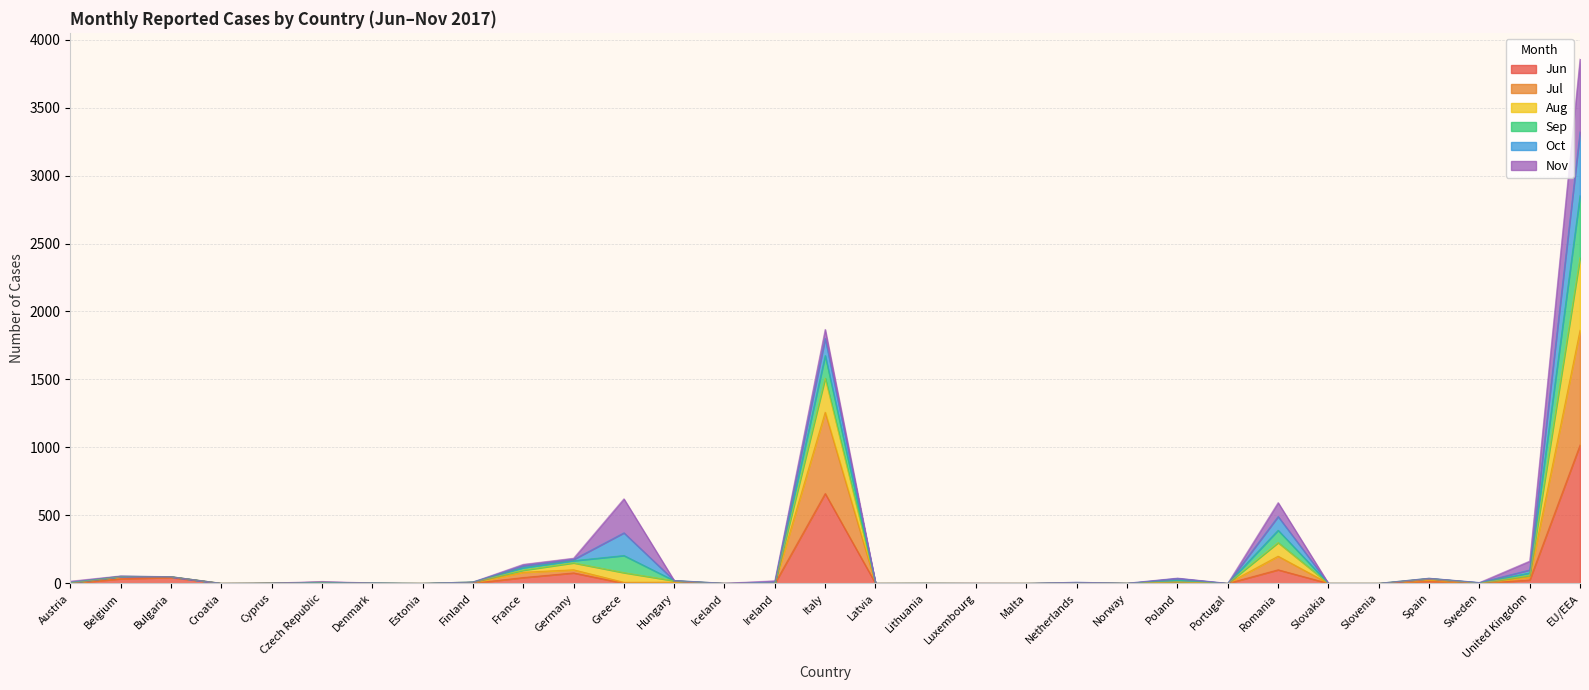

At which category is the sum across all series the highest?

EU/EEA